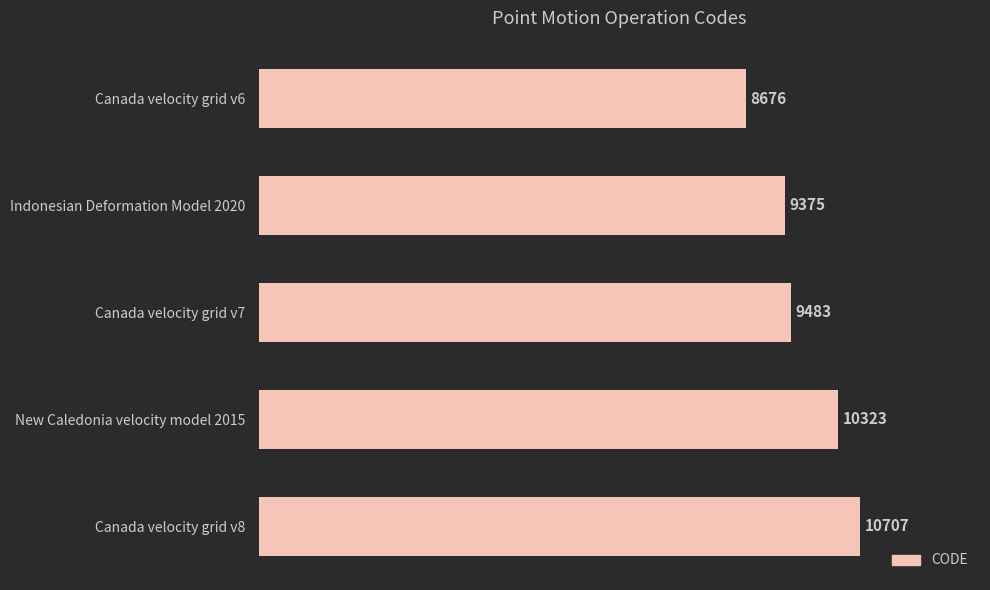

Between New Caledonia velocity model 2015 and Indonesian Deformation Model 2020, which is larger?

New Caledonia velocity model 2015